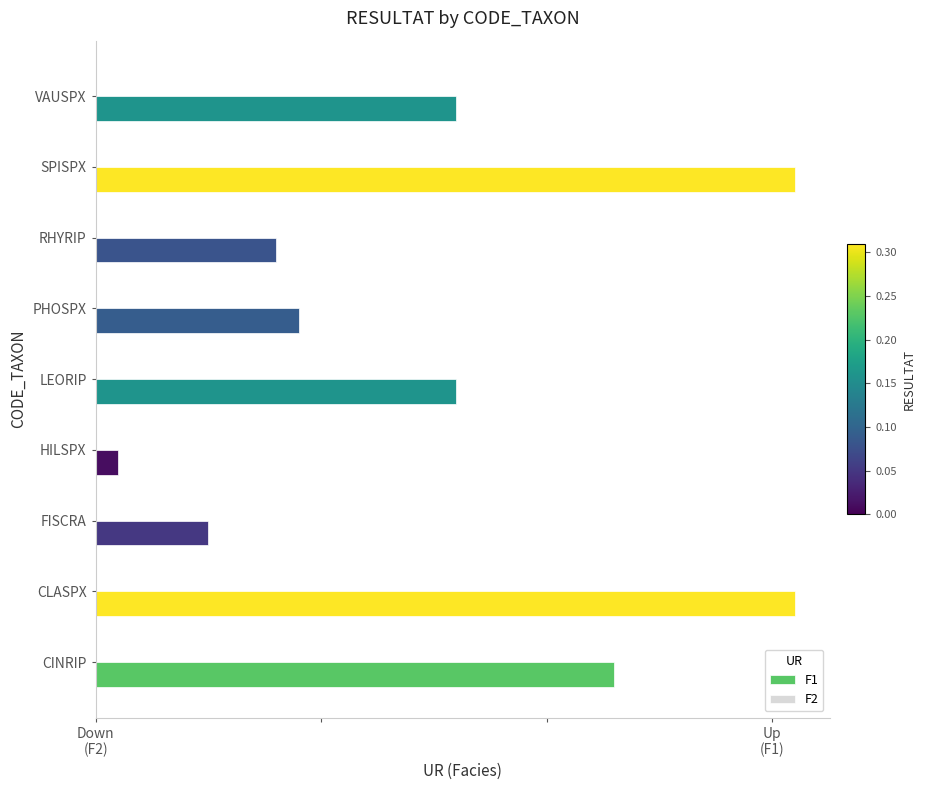

Does the chart contain any negative values?

No